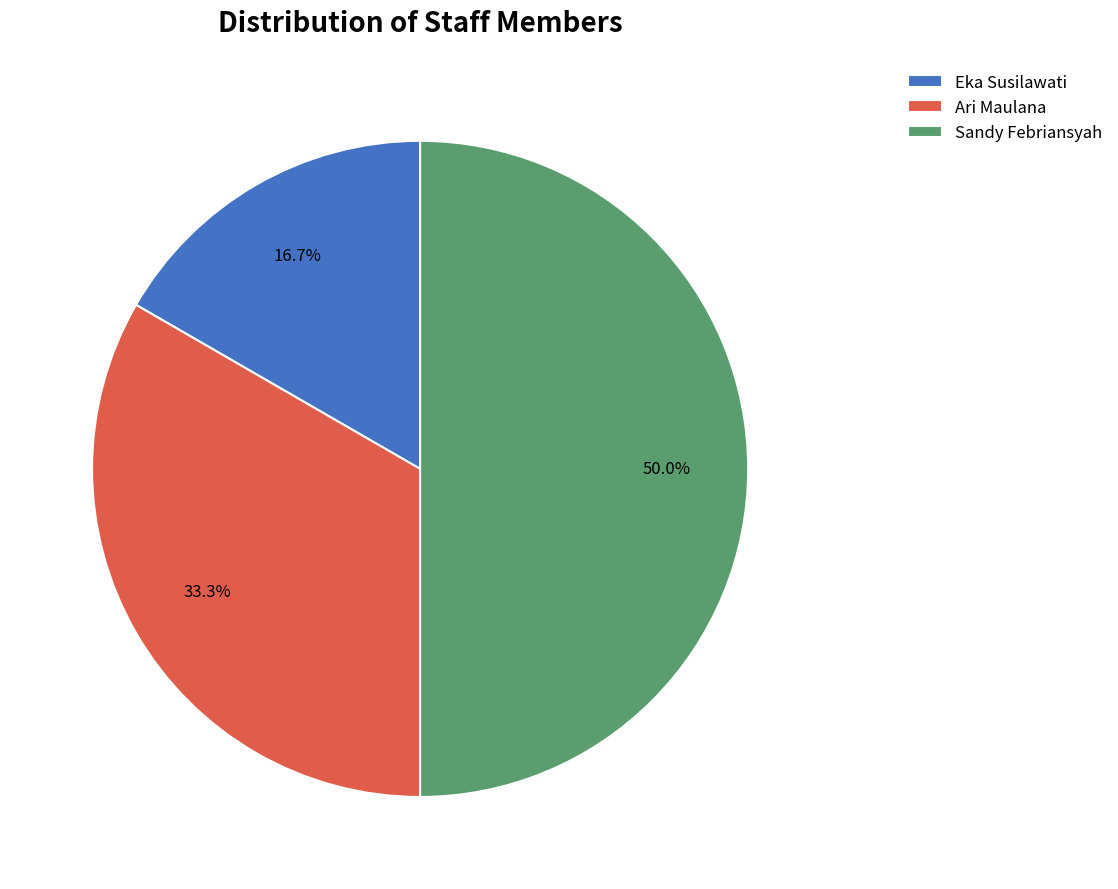

Does Eka Susilawati represent more than half of the total?

No